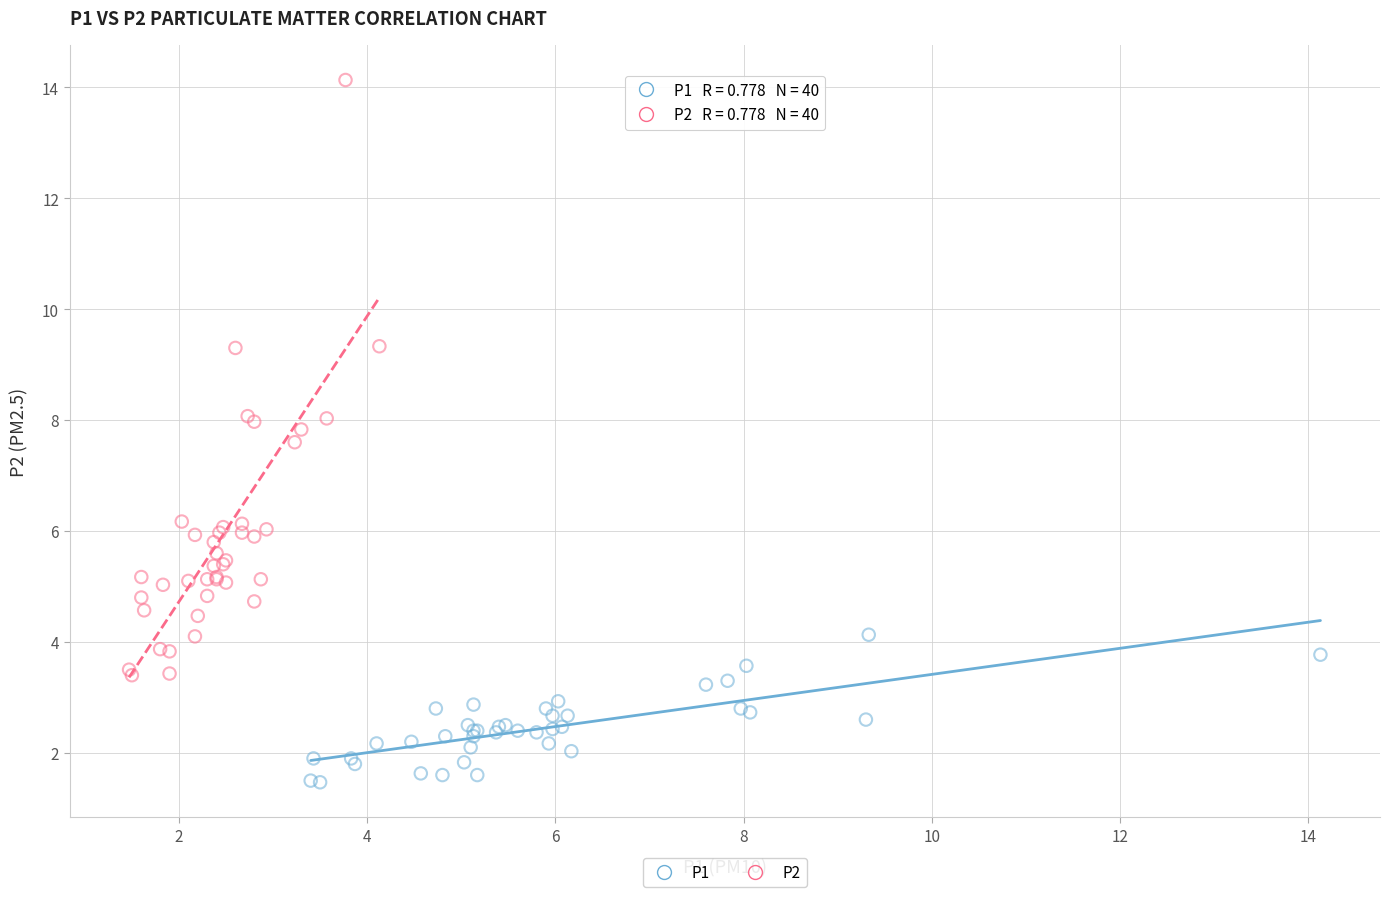

Which series has the widest spread of Y values?

P2